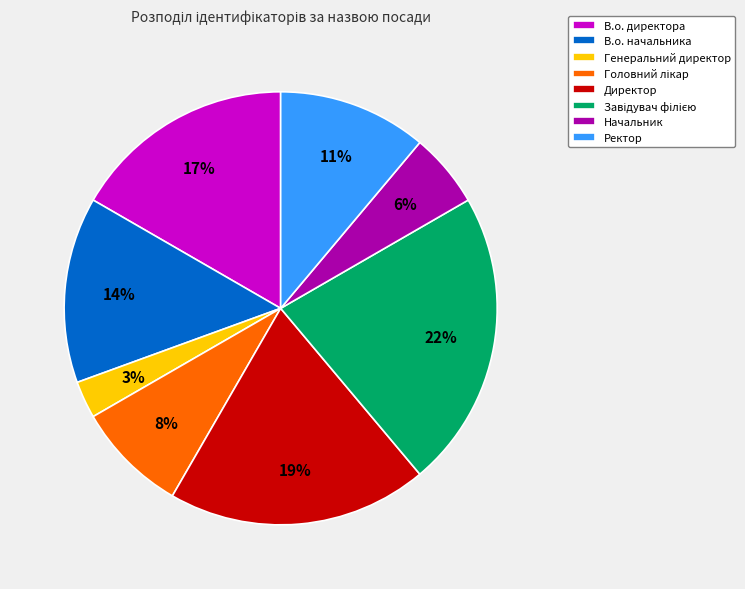

To the nearest percent, what percentage of the pie is Ректор?

11%